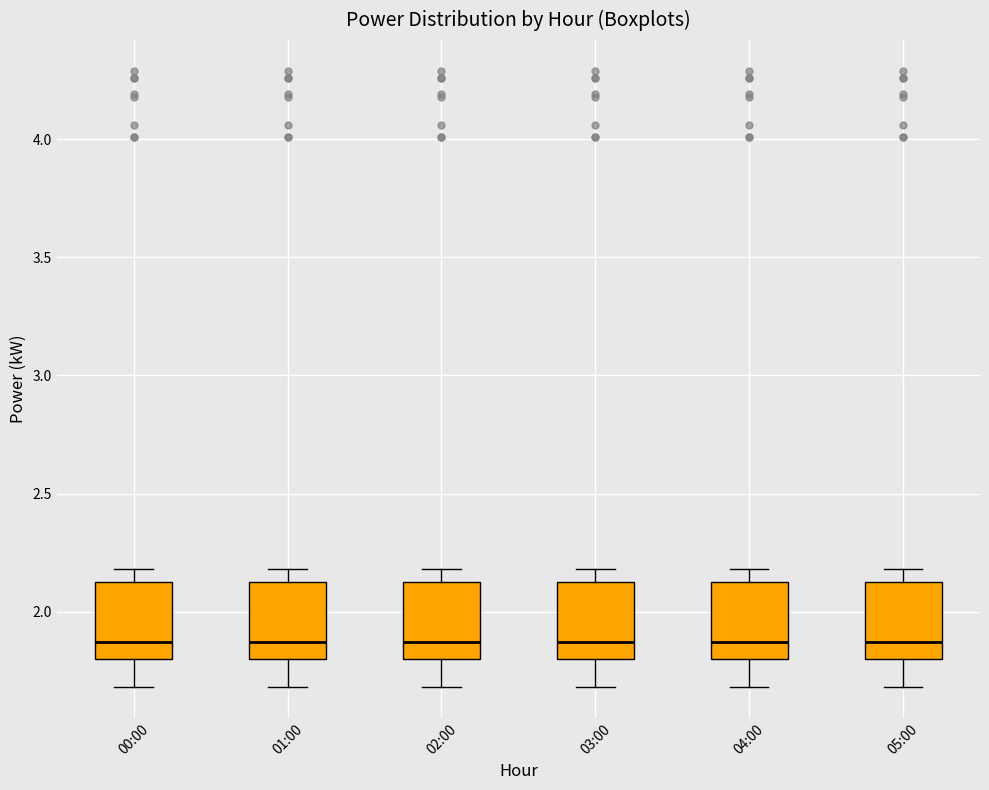

Reading left to right, transcribe this box plot: for each box, give where its median line is, the range the box spans, and where its two whiskers end, as read against the y-axis. The values are not printed on the chart, so give them approximately, as read against the axis.

00:00: median 1.85, box 1.80 to 2.15, whiskers 1.70 to 2.20
01:00: median 1.85, box 1.80 to 2.15, whiskers 1.70 to 2.20
02:00: median 1.85, box 1.80 to 2.15, whiskers 1.70 to 2.20
03:00: median 1.85, box 1.80 to 2.15, whiskers 1.70 to 2.20
04:00: median 1.85, box 1.80 to 2.15, whiskers 1.70 to 2.20
05:00: median 1.85, box 1.80 to 2.15, whiskers 1.70 to 2.20